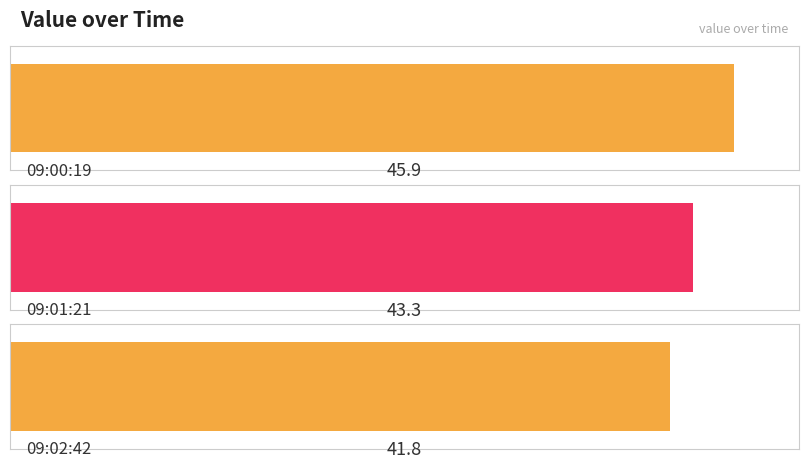

List the labels in order of value, largest first.

2017-07-21T09:00:19.601Z, 2017-07-21T09:01:21.009Z, 2017-07-21T09:02:42.497Z